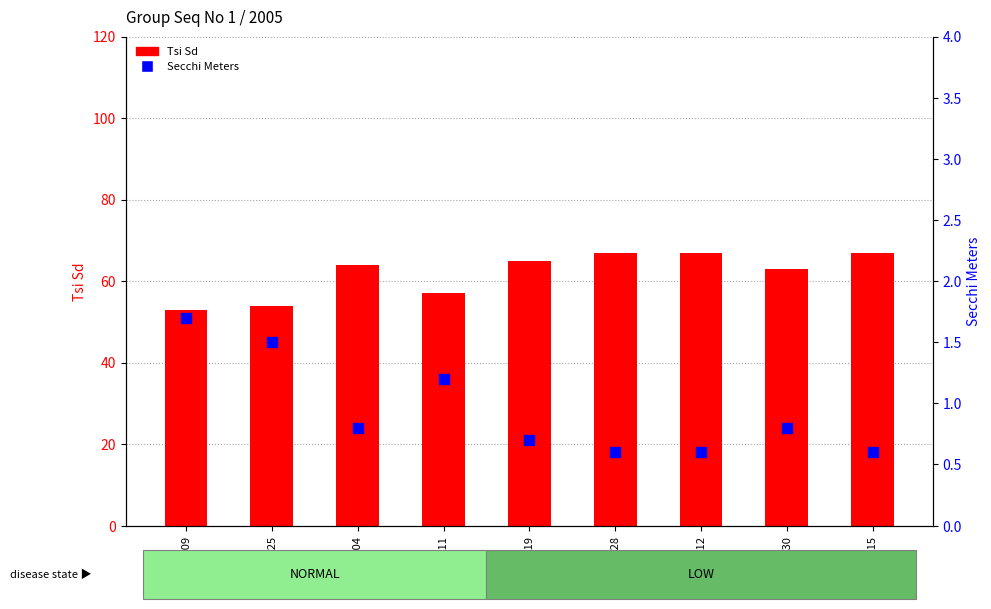

Which series contains the highest Y value?

Tsi Sd